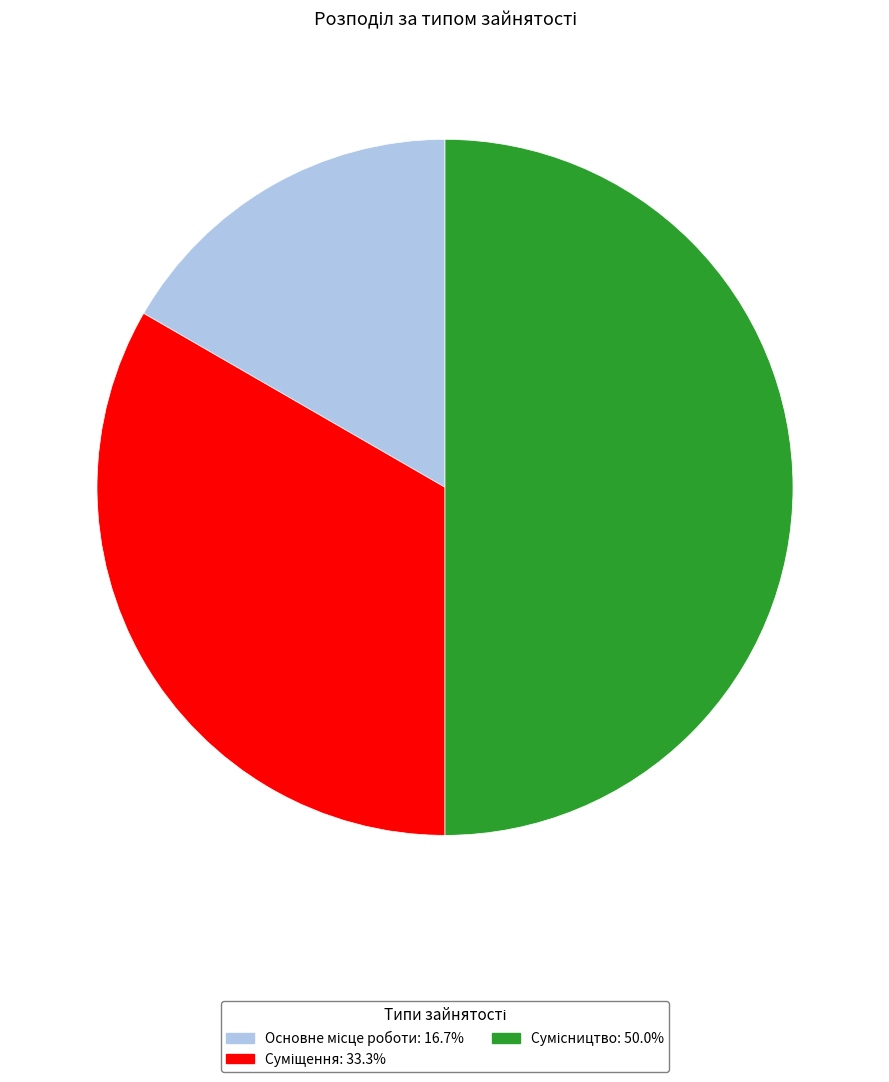

The Основне місце роботи slice represents 17% of the pie. True or false?

True